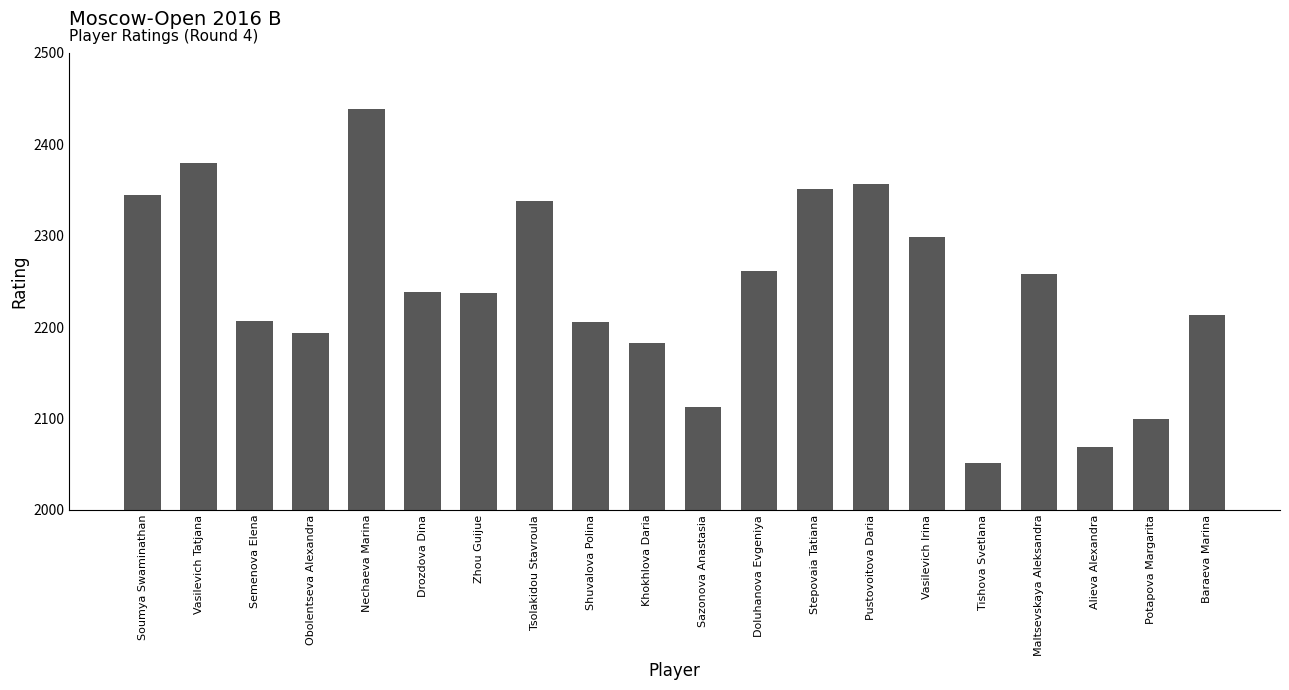

What is the greatest value displayed?

2438